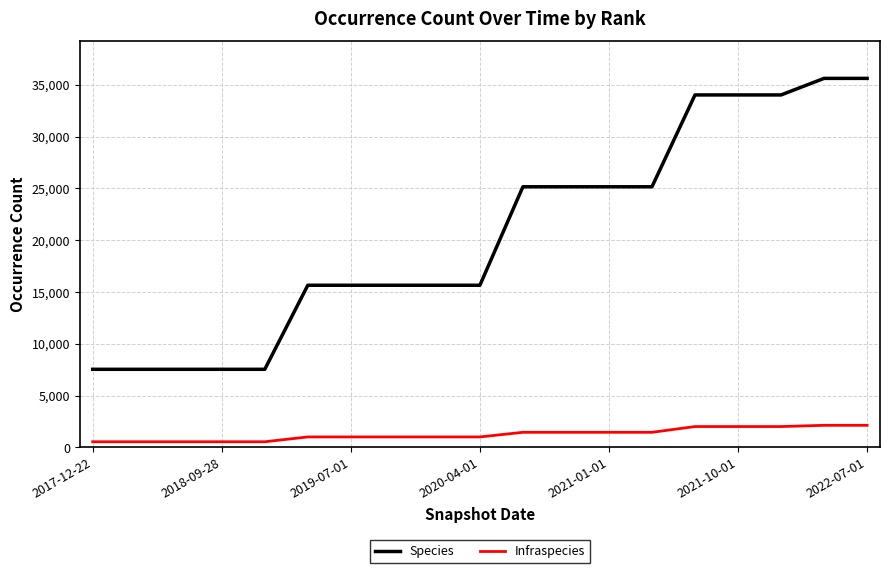

Which series has the largest total across all categories?

Species